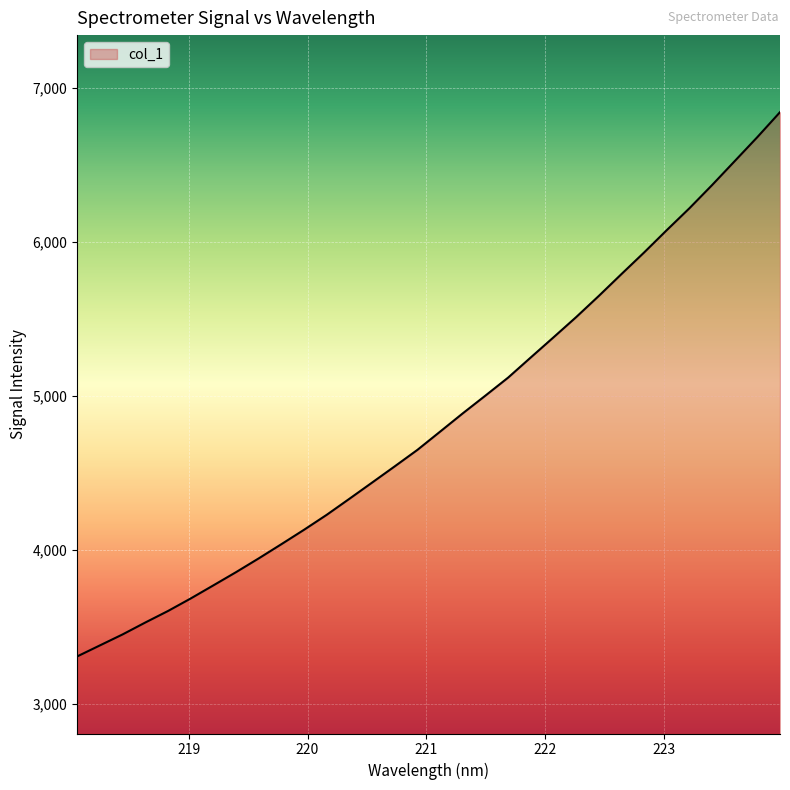

What is the greatest value displayed?

6840.1